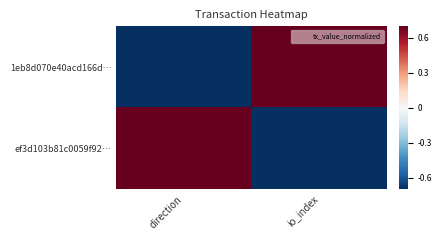

Reading left to right, what are all the values shown in this chart?

1eb8d070e40acd166d…: direction=-1	io_index=1
ef3d103b81c0059f92…: direction=1	io_index=-1